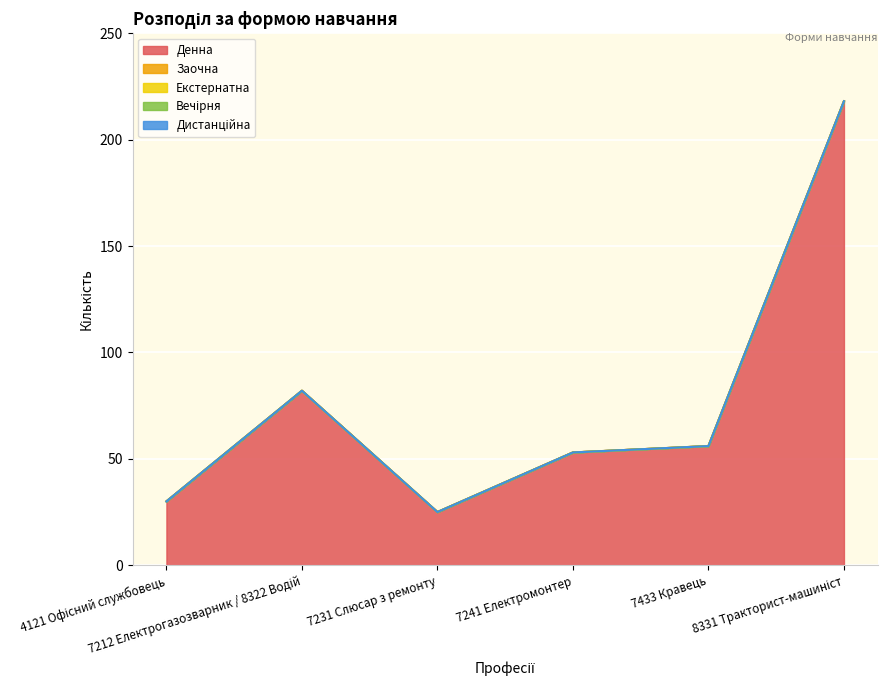

Rank the series at 7241 Електромонтер from highest to lowest value.

Денна, Заочна, Екстернатна, Вечірня, Дистанційна